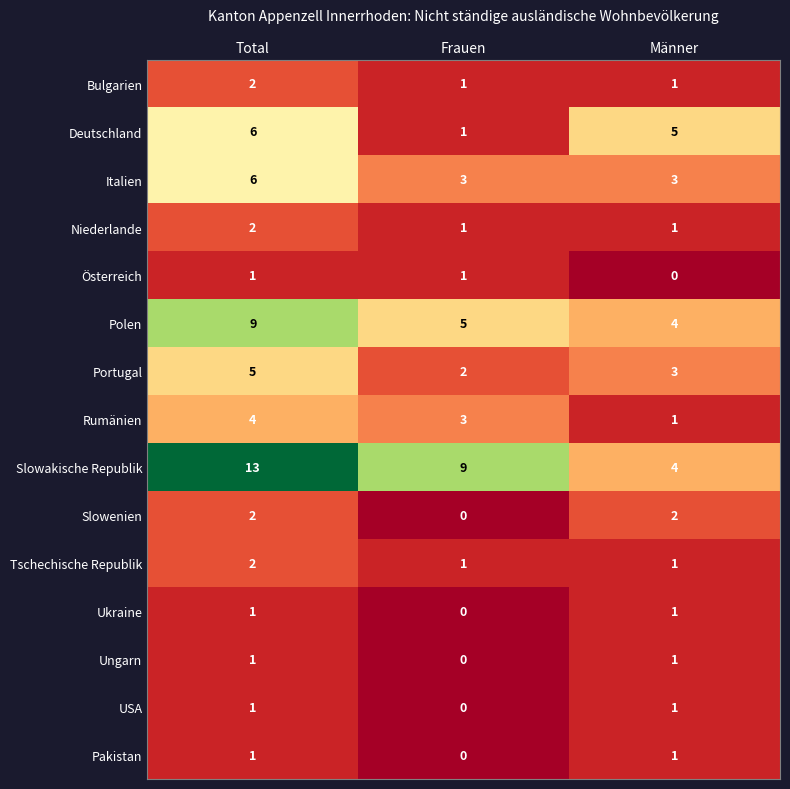

At which label is Slowakische Republik closest to 8?

Frauen